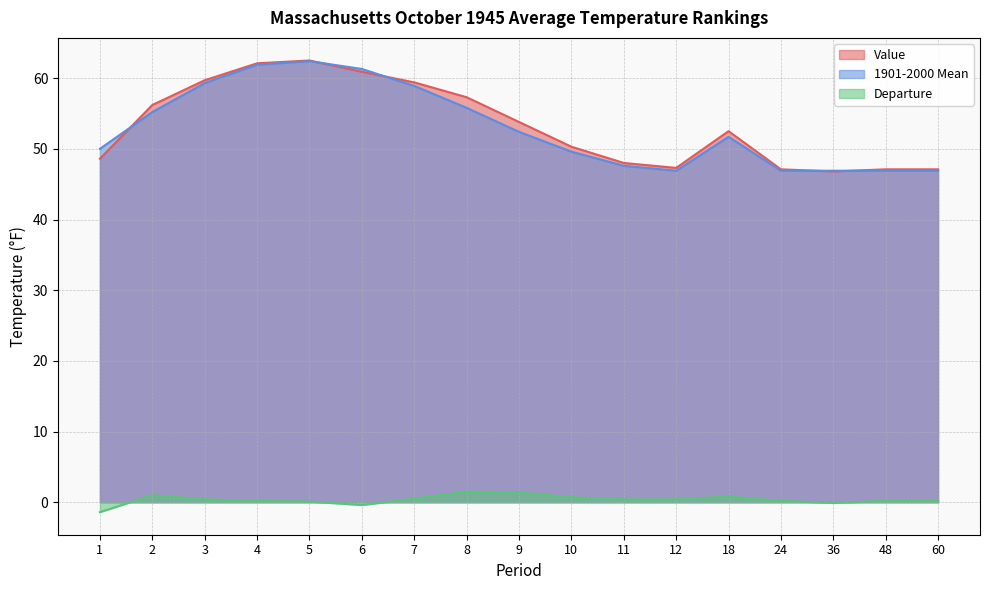

True or false: Departure and Value intersect in this chart.

False